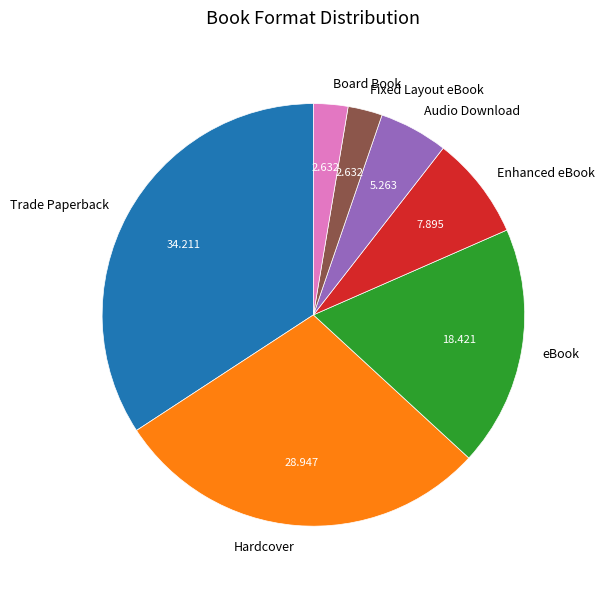

Is there a majority slice in this chart?

No